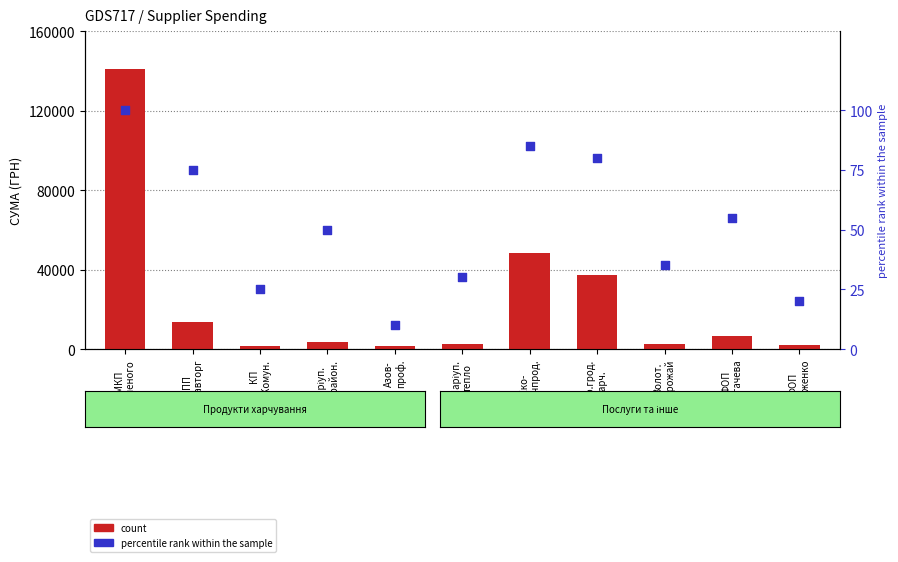

At how many categories does at least one series exceed 39764?

2